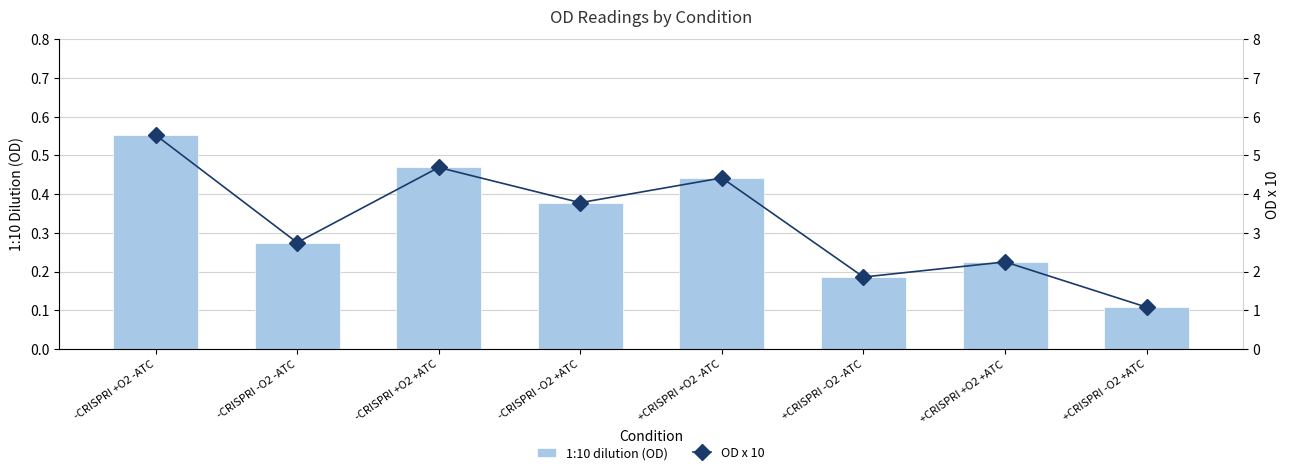

Is it true that 1:10 dilution (OD) equals 0.5 at -CRISPRI -O2 -ATC?

False